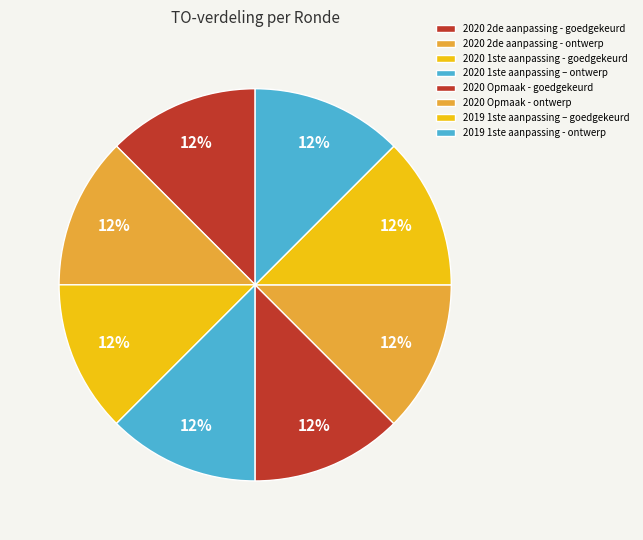

How many segments does this pie chart have?

8